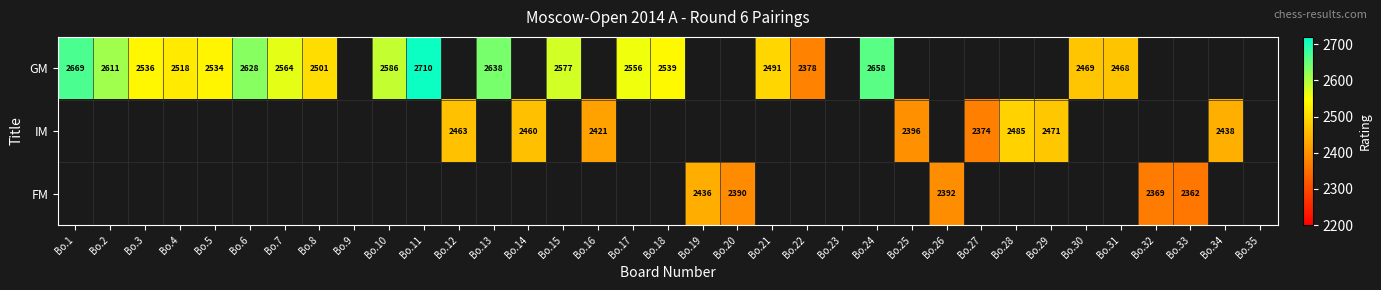

Is it true that IM equals 2471 at Bo.29?

True